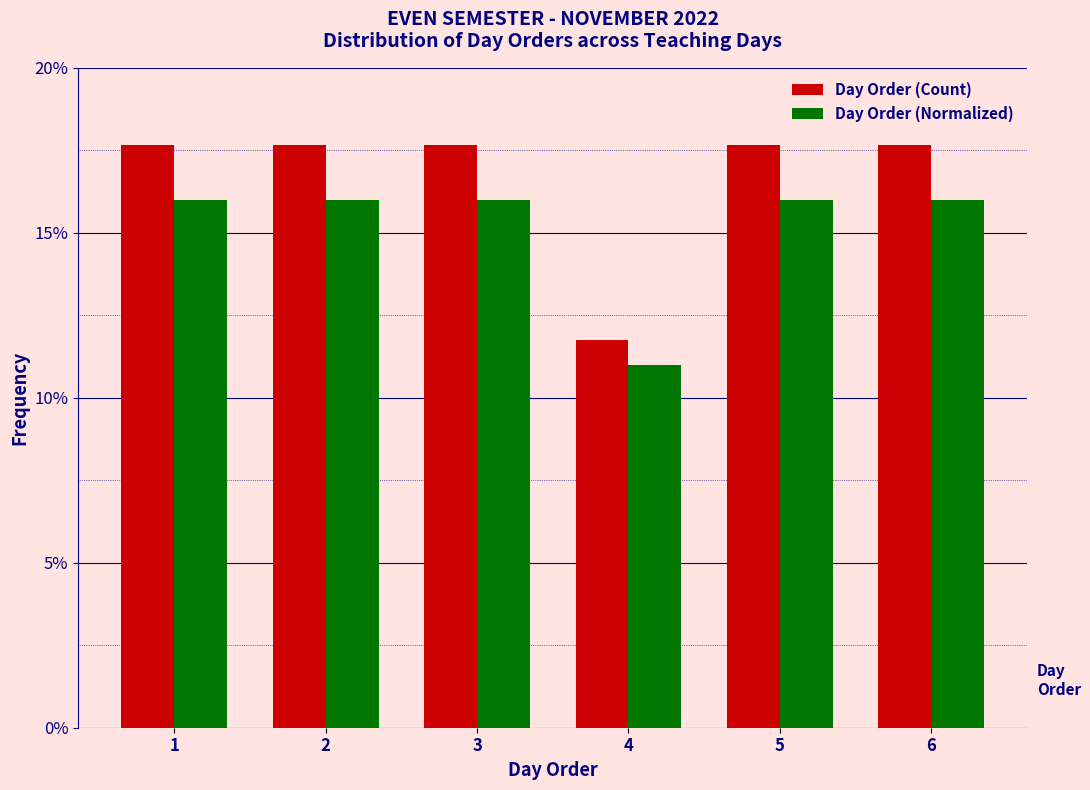

What are all the series names shown in the legend?

Day Order (Count), Day Order (Normalized)